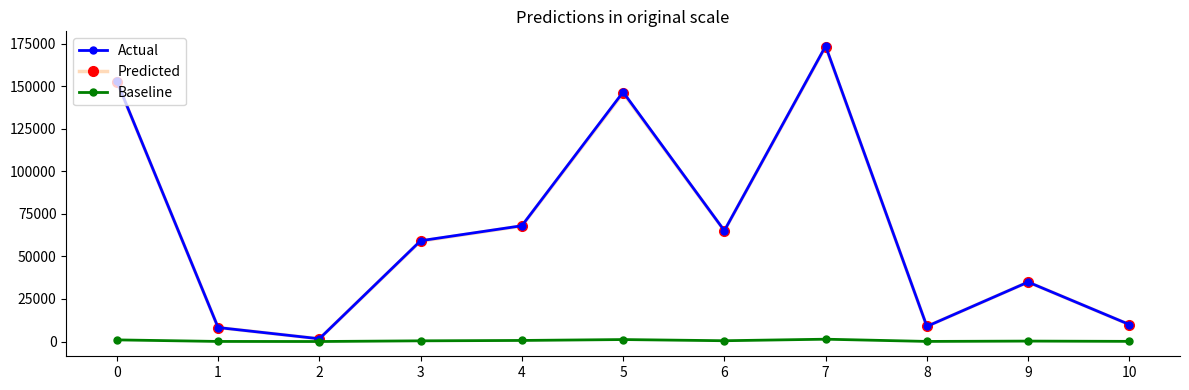

Is the value of Baseline at 10 greater than the value of Actual at 3?

No